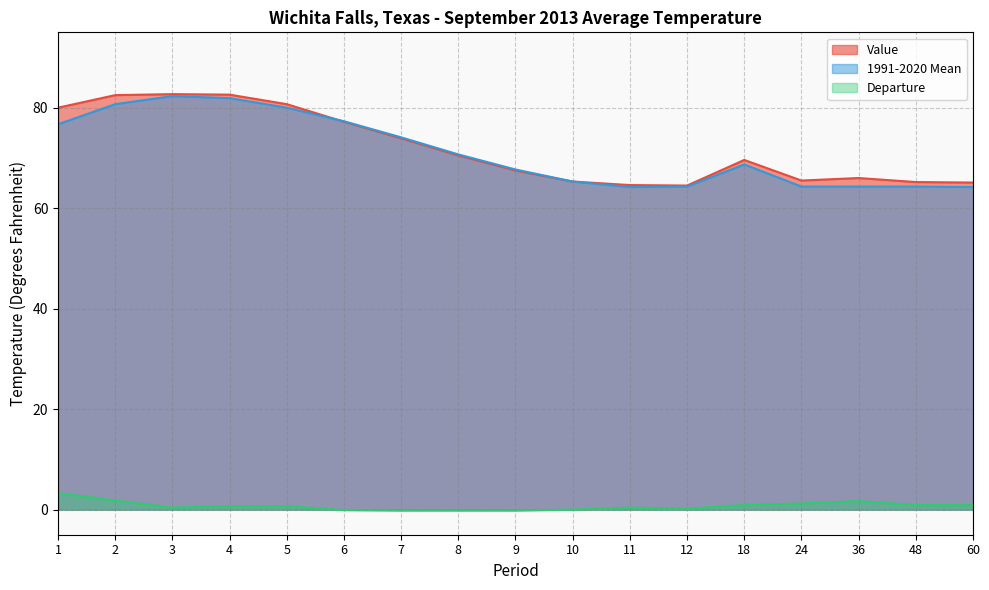

What is the value of the Value point at the 12th from the left?

64.5